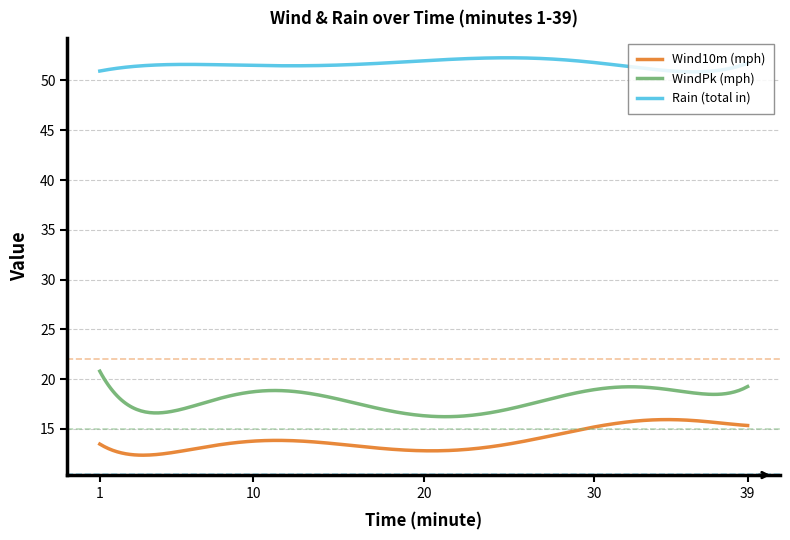

What is the difference between the second highest and second lowest values in the Rain (total in) series?

1.4